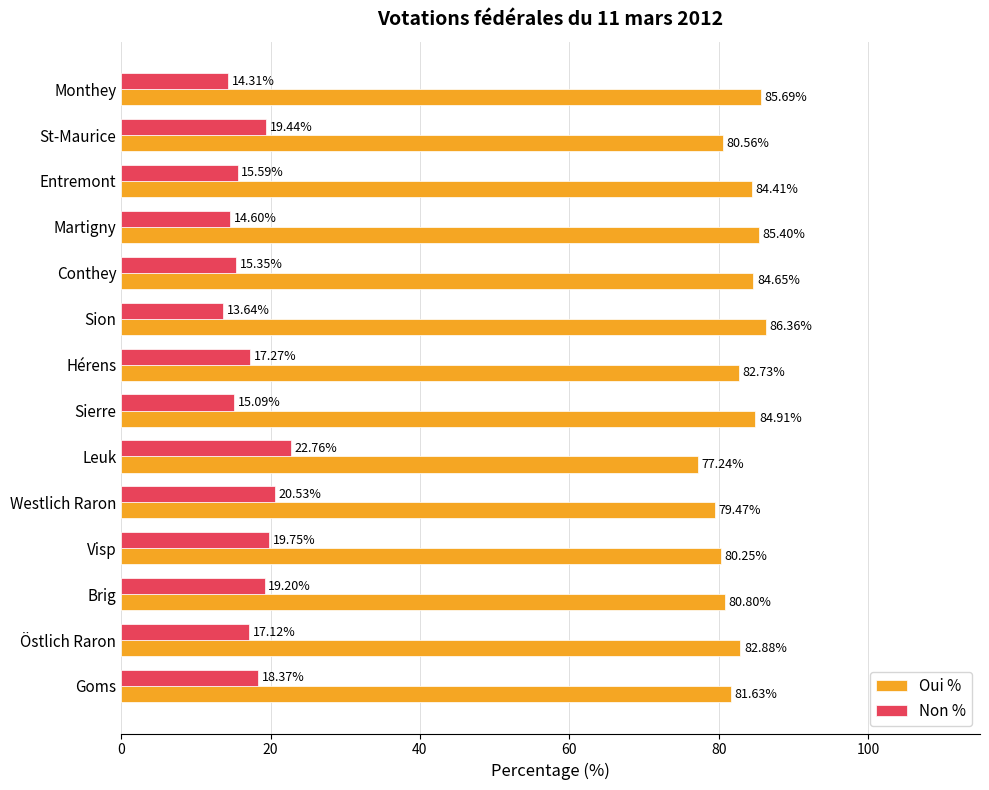

How many data points in Oui % are above 82?

8